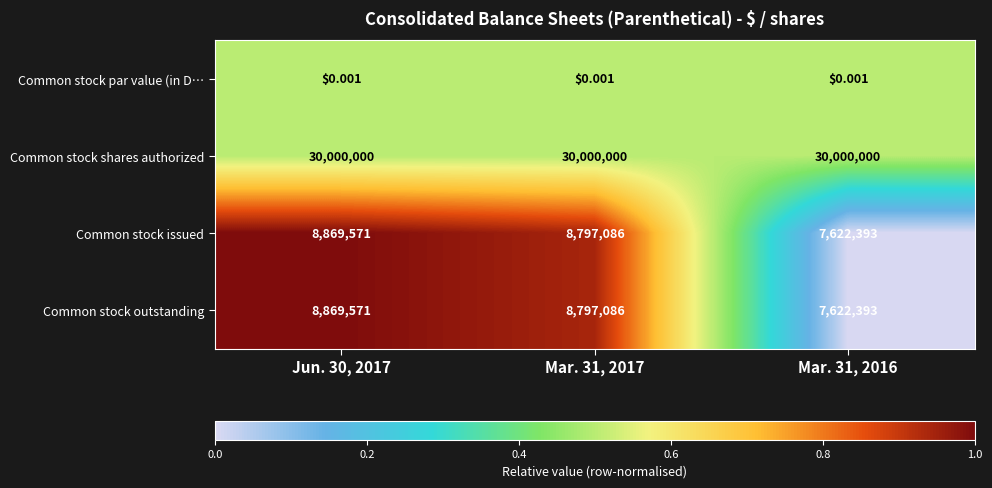

Is the value of Common stock par value (in D… at Mar. 31, 2017 greater than the value of Common stock issued at Mar. 31, 2016?

No